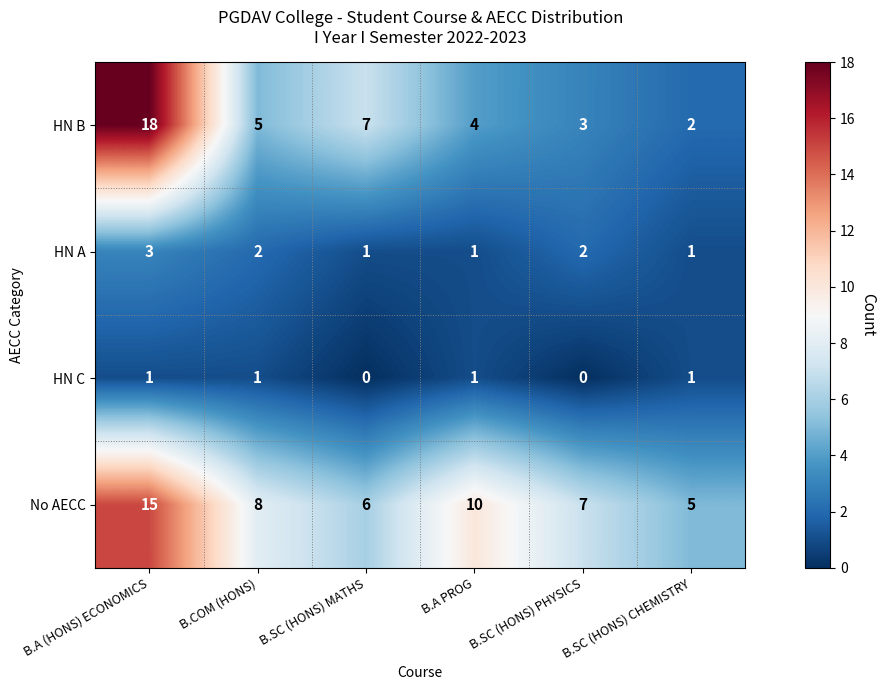

What is the sum of all HN A values?

10